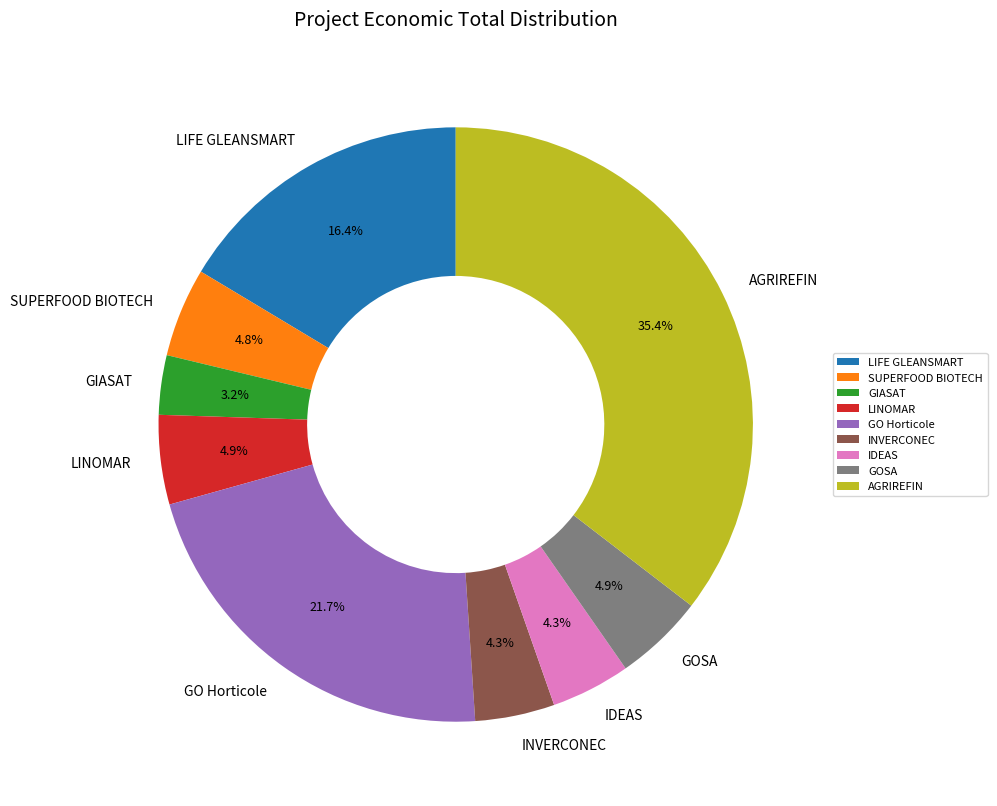

Count the number of slices in the pie.

9